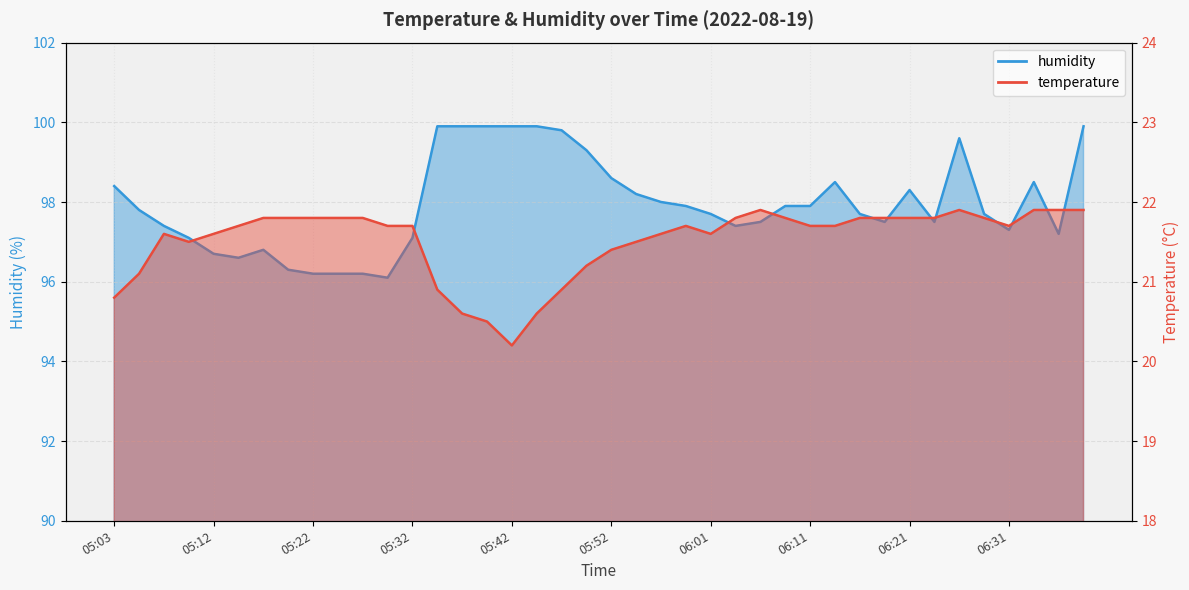

At which category does humidity reach its first local peak?

05:17